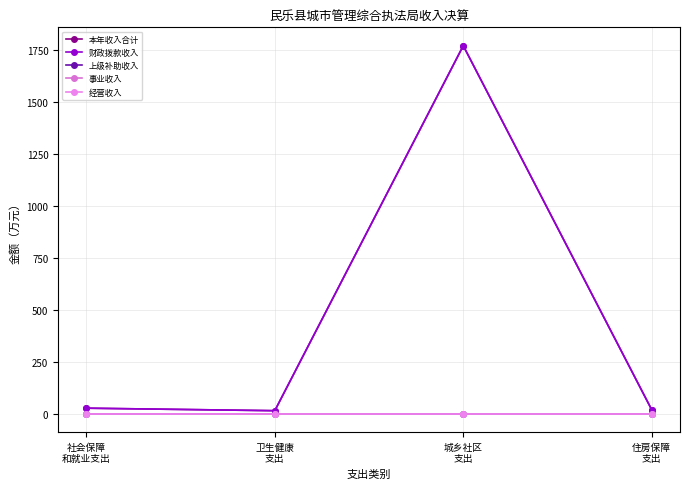

What position from the left is 住房保障
支出?

4